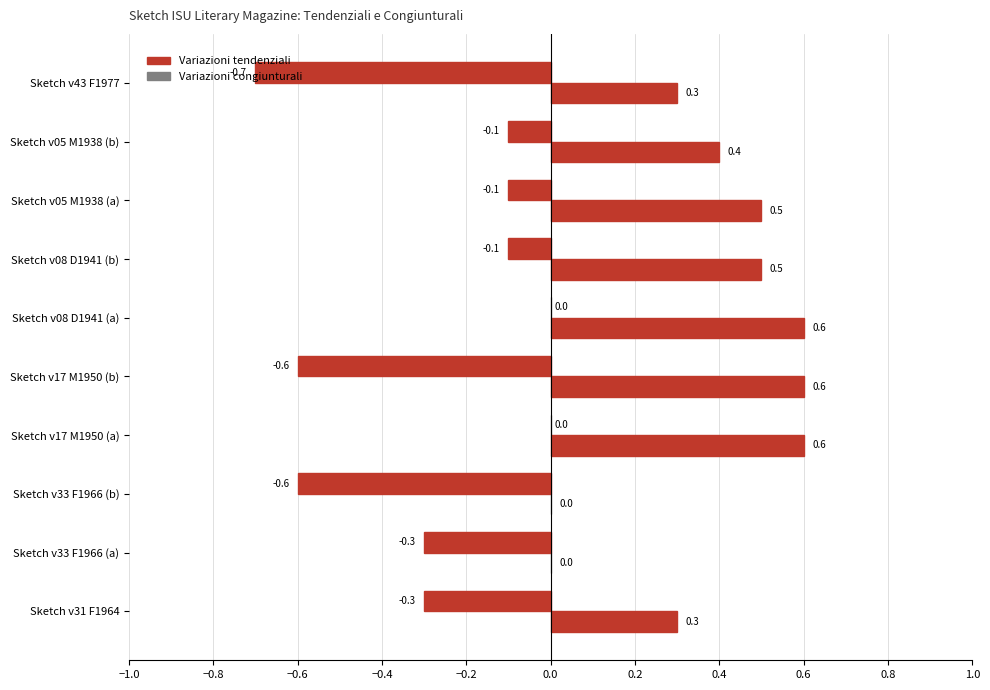

How many categories are shown in the chart?

10